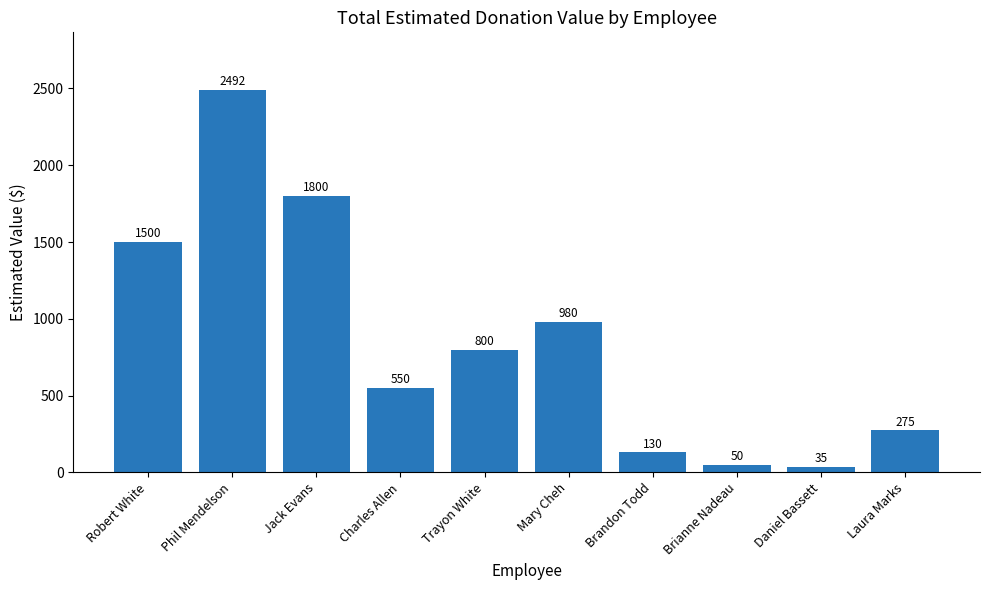

What is the difference between the second highest and minimum values?

1765